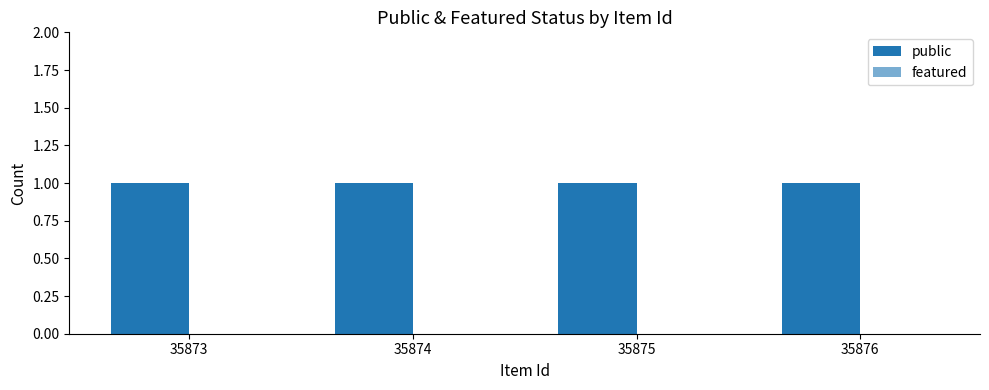

How many distinct data groups are displayed?

2